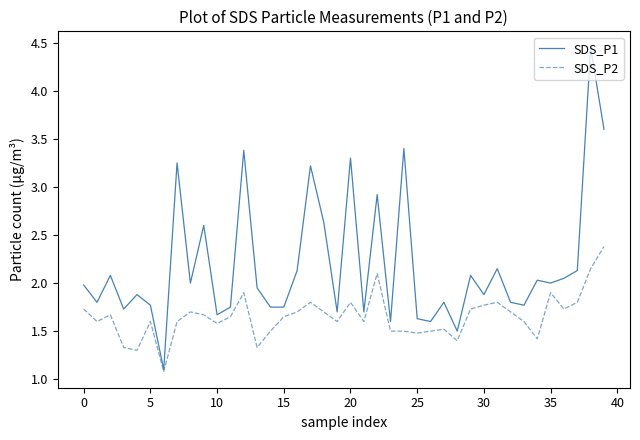

What is the difference between the second highest and minimum values in the SDS_P1 series?

2.5